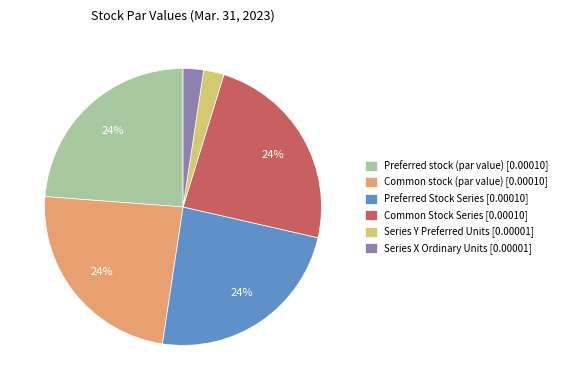

Is the sum of Series X Ordinary Units [0.00001] and Common stock (par value) [0.00010] greater than half?

No